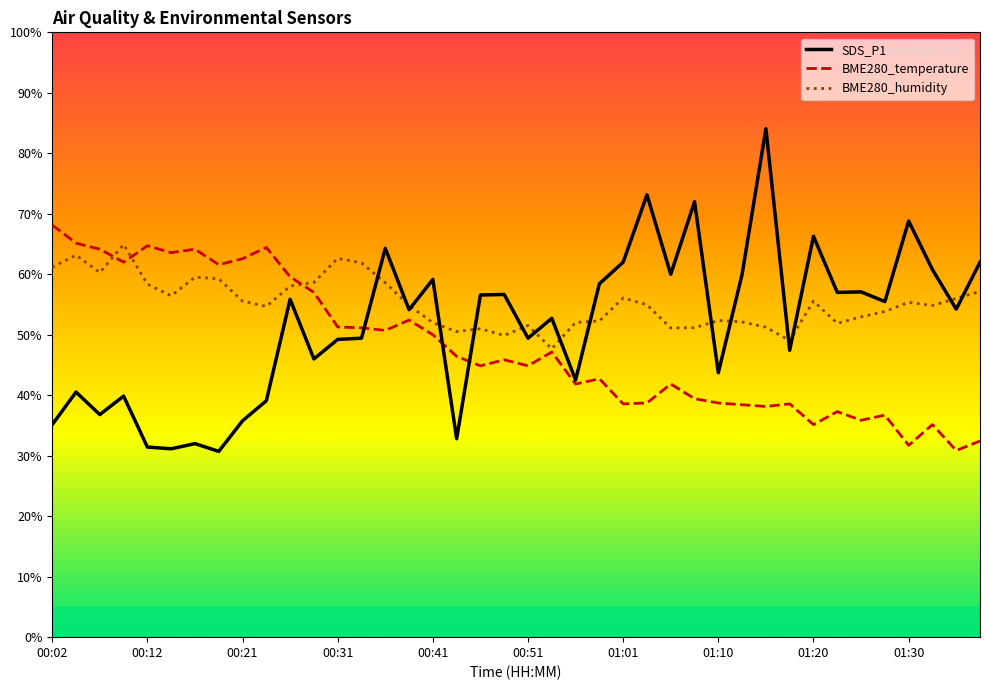

What is the greatest value displayed?

84.1